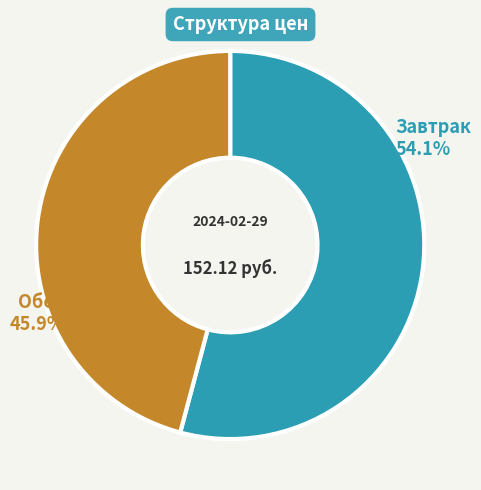

What is the change in value from Завтрак to Обед?

-12.6